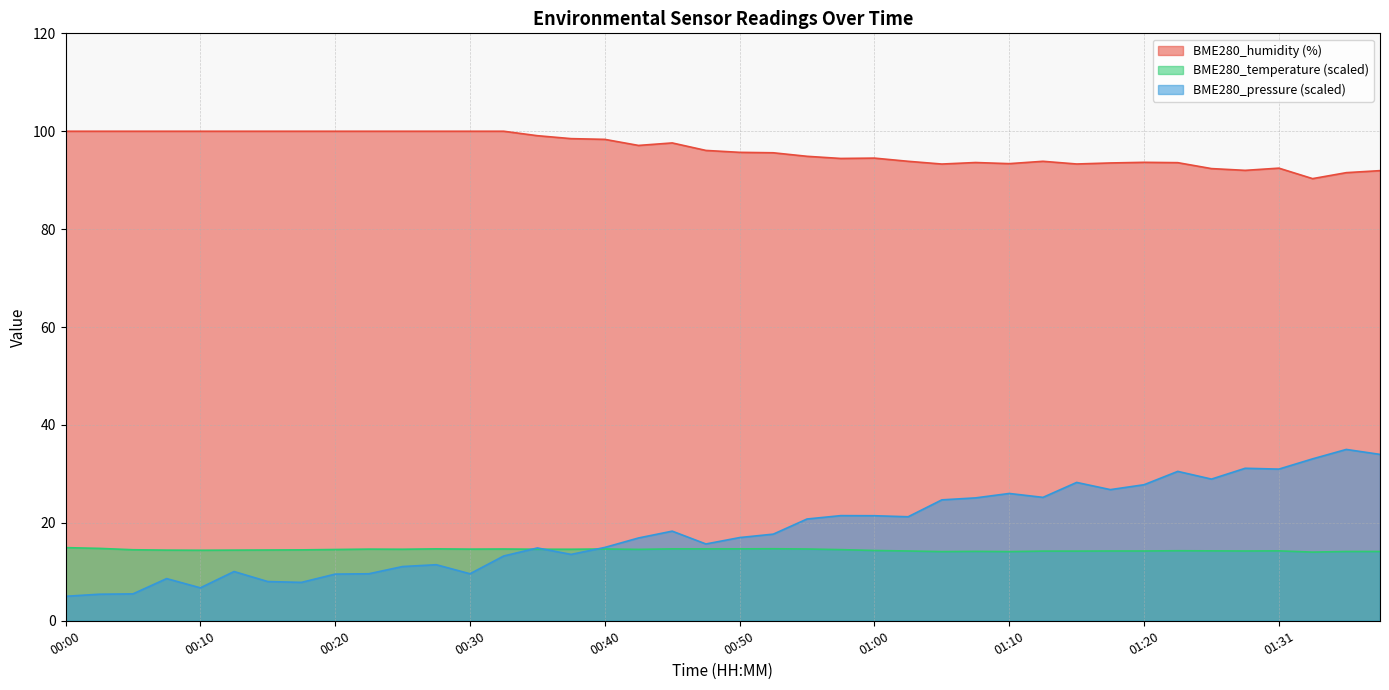

True or false: BME280_temperature and BME280_humidity cross at least once.

False